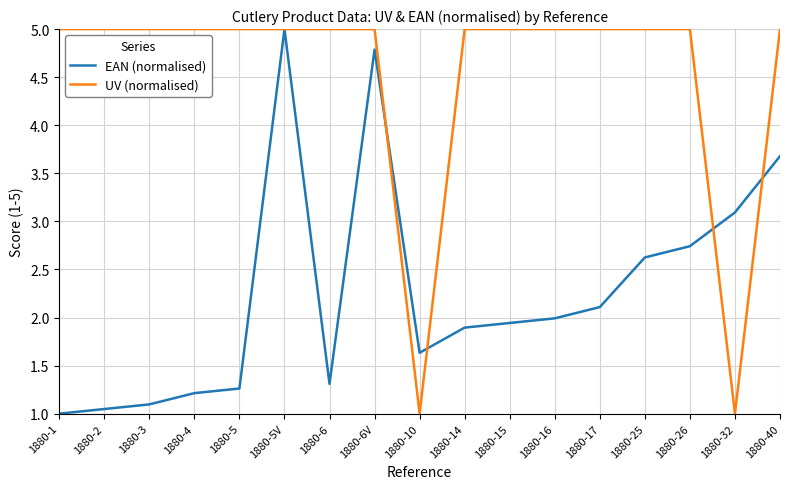

Rank the series by their average value, from lowest to highest.

EAN (normalised), UV (normalised)